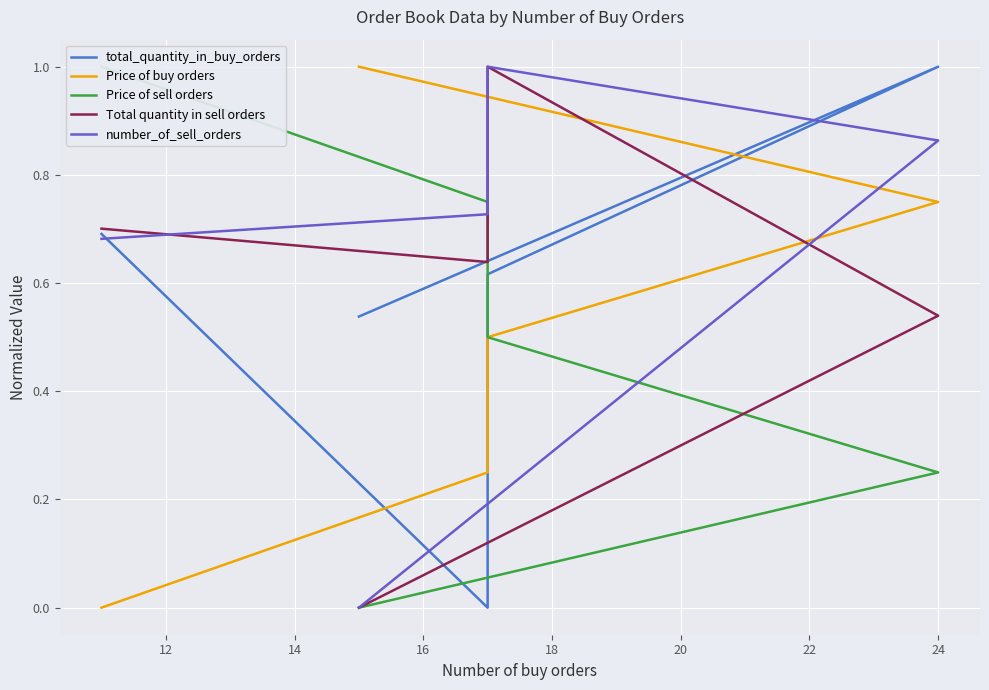

What is the spread (max minus min) of values at 24?

0.7